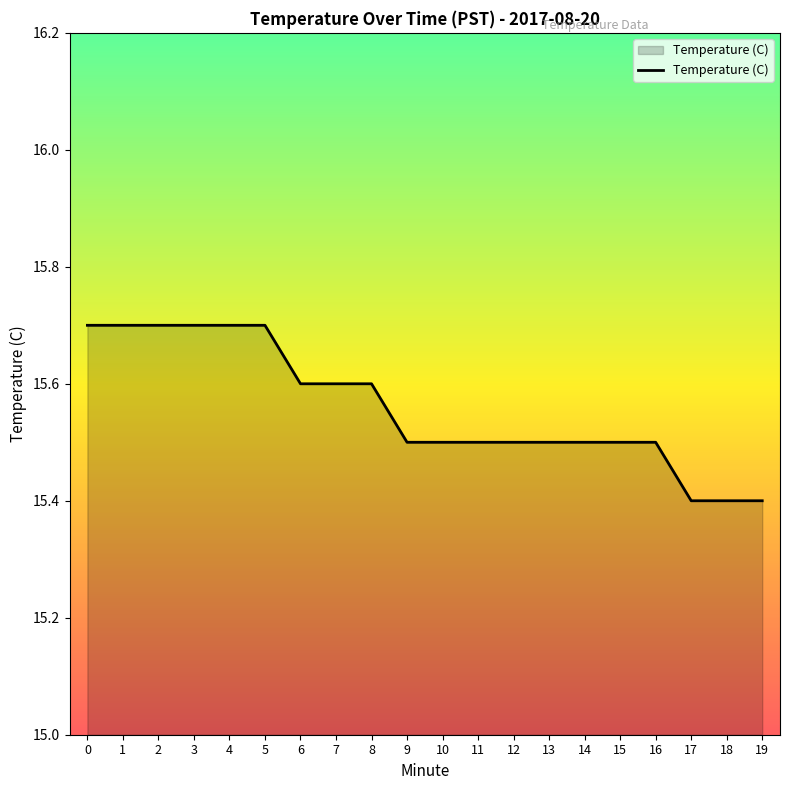

Reading left to right, list all the values displayed in this chart.

15.7	15.7	15.7	15.7	15.7	15.7	15.6	15.6	15.6	15.5	15.5	15.5	15.5	15.5	15.5	15.5	15.5	15.4	15.4	15.4